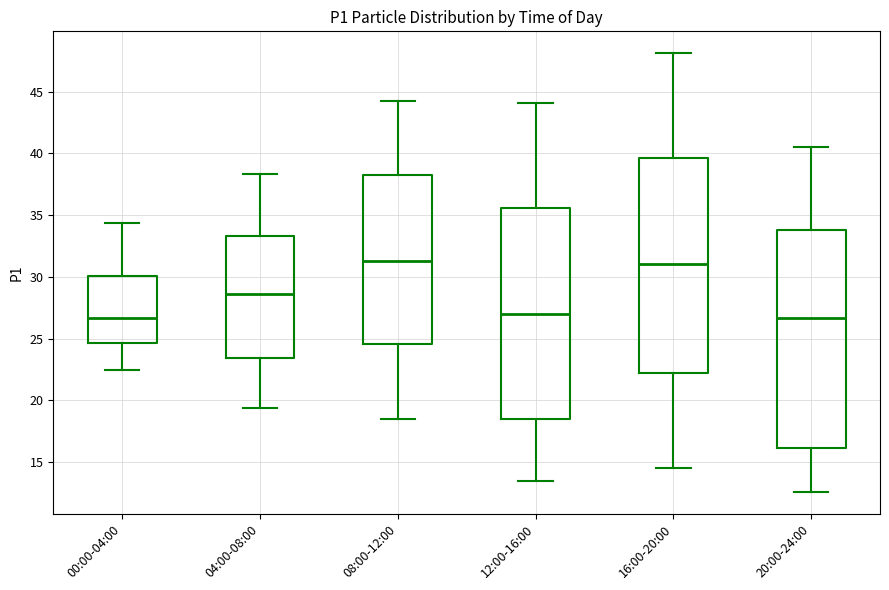

Where does the upper whisker of the box for 08:00-12:00 end on the y-axis? The values are not printed on the chart, so give them approximately, as read against the axis.

44.0